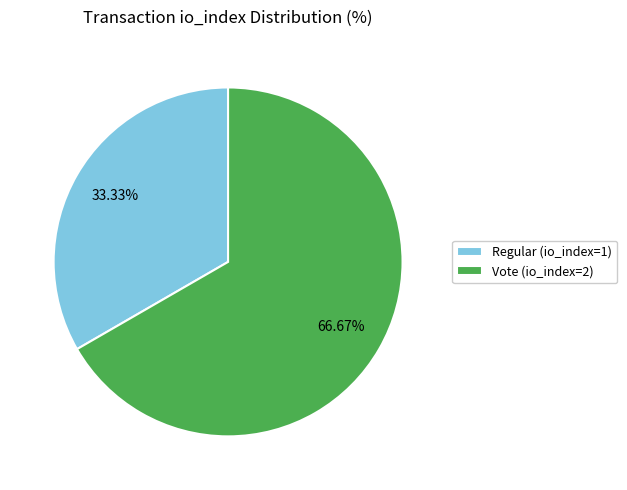

What percentage is NOT represented by Vote (io_index=2)?

33.3%